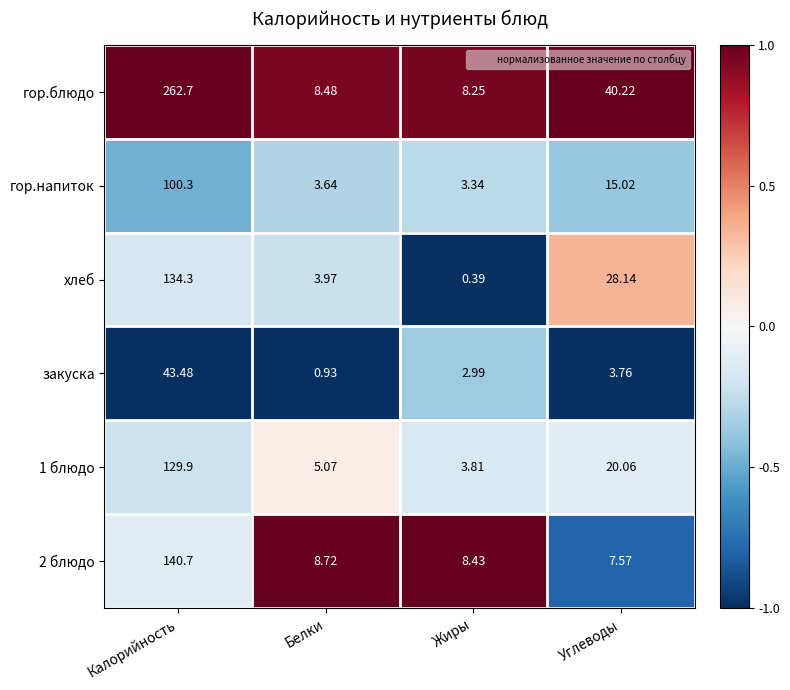

What is the total value across all series at Углеводы?

114.8